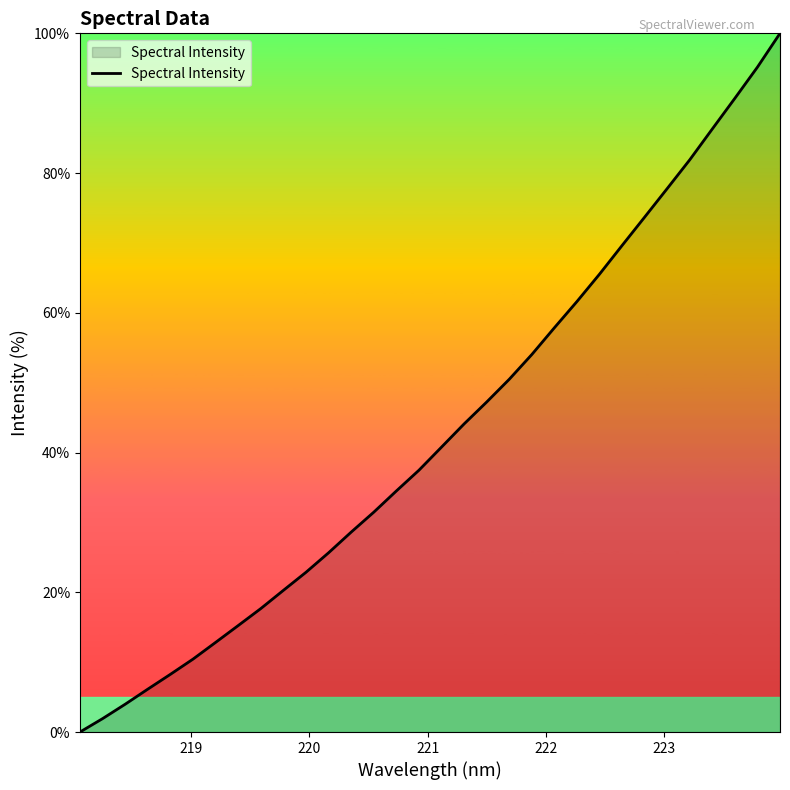

What is the difference between the maximum and minimum values?

100.0